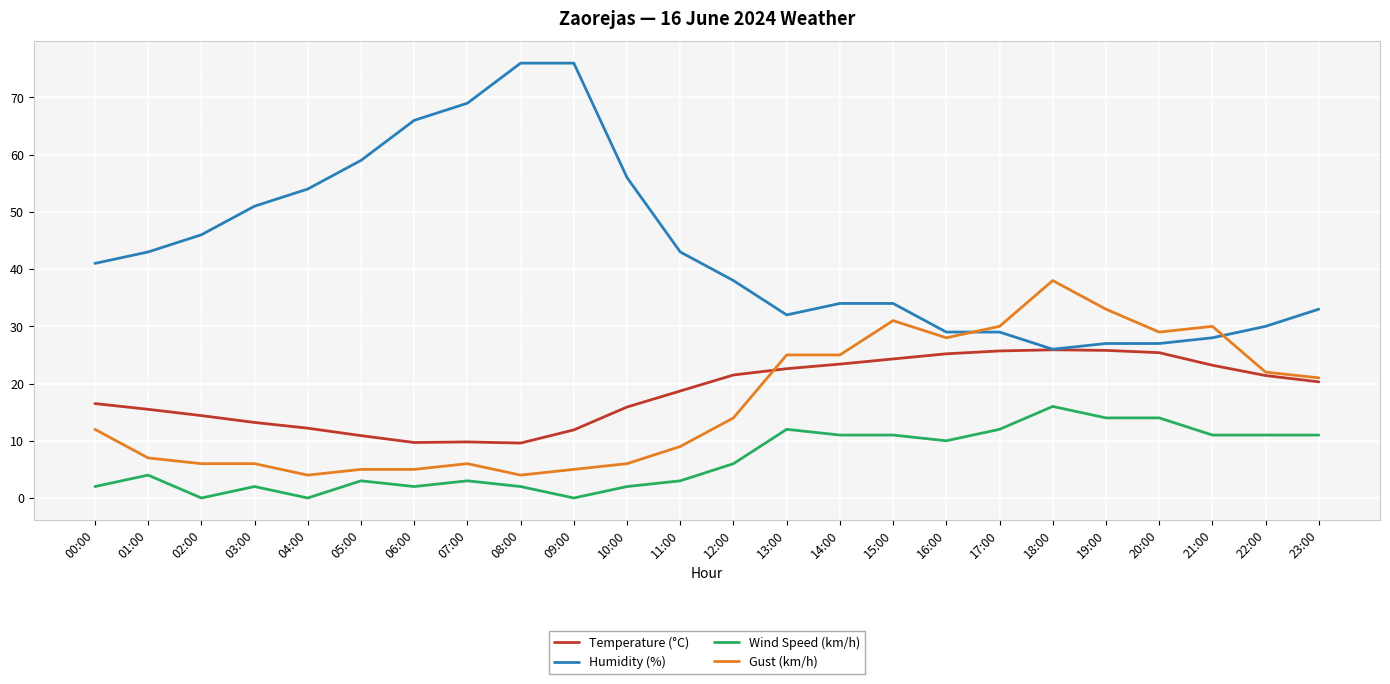

What position from the left is 10:00?

11